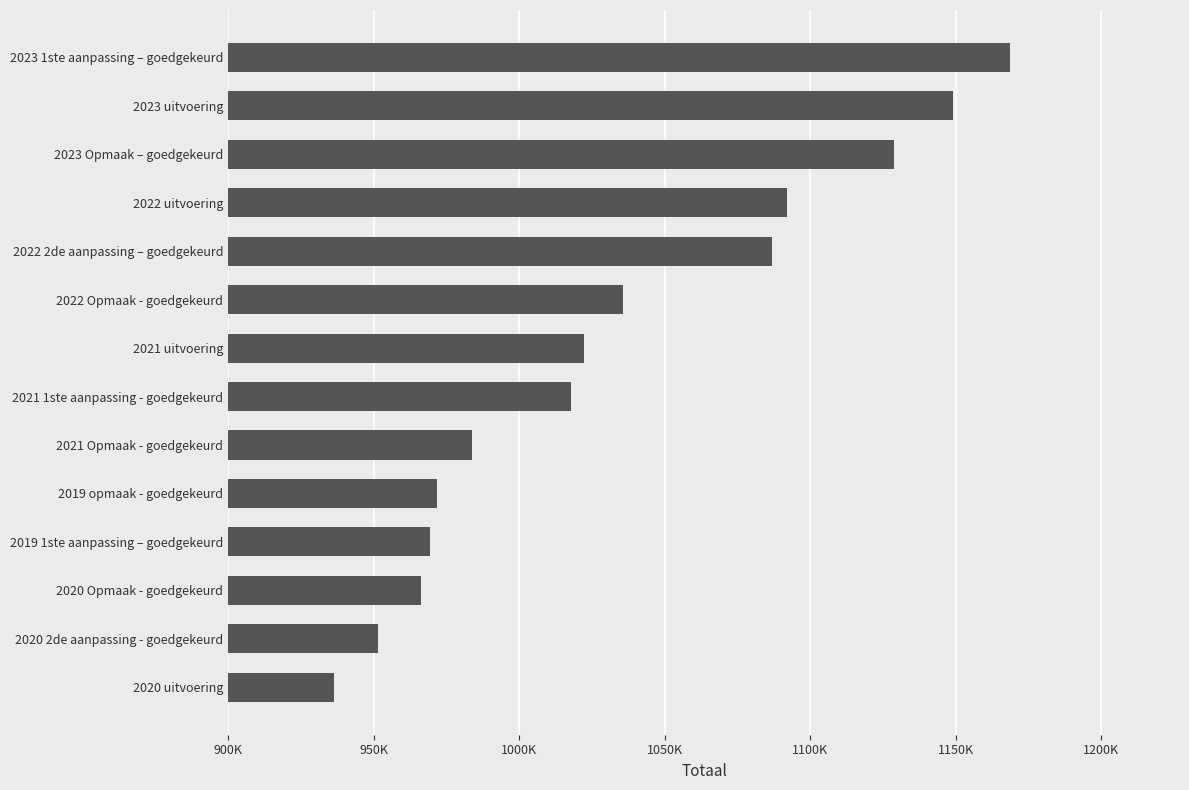

What is the average value?

1034277